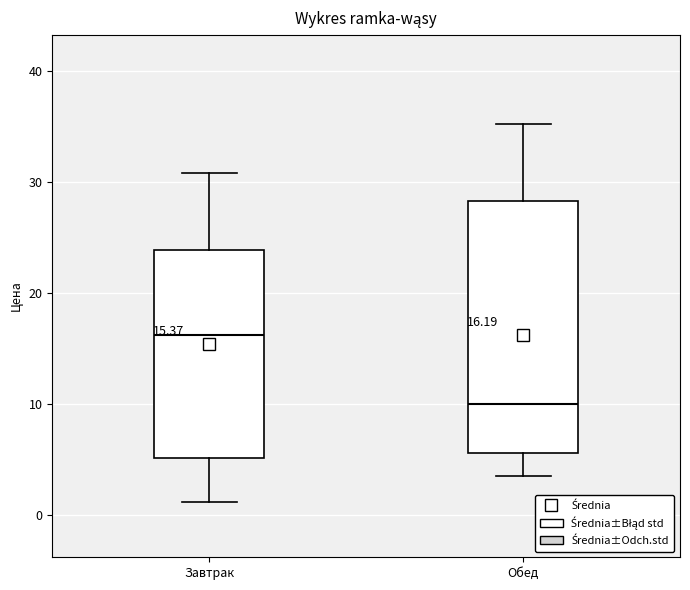

Which box's median line is the highest?

Завтрак